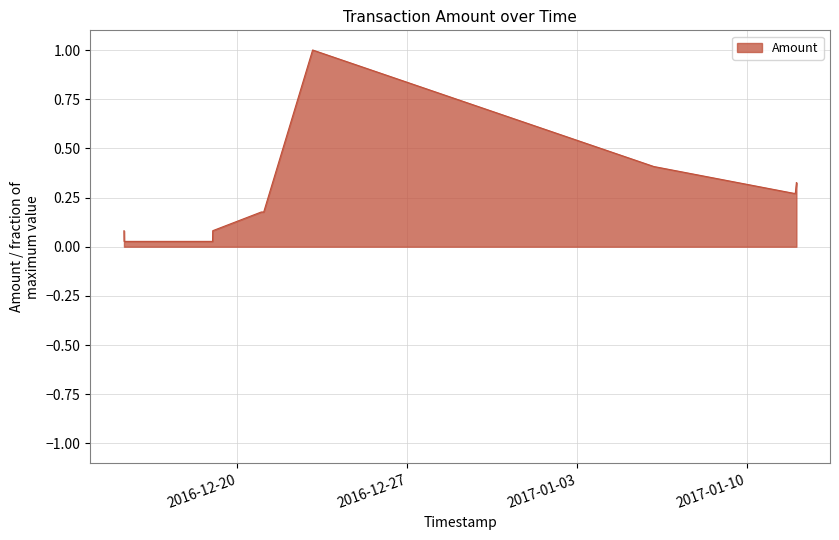

Rank the categories by value from lowest to highest.

2016-12-15 07:54:33, 2016-12-18 23:24:49, 2016-12-15 07:46:47, 2016-12-18 23:36:20, 2016-12-20 23:36:03, 2016-12-21 02:02:40, 2017-01-11 22:26:43, 2017-01-12 00:05:34, 2017-01-12 01:08:32, 2017-01-12 01:08:32, 2017-01-06 04:14:30, 2017-01-06 04:25:30, 2016-12-23 02:25:25, 2016-12-23 02:28:49